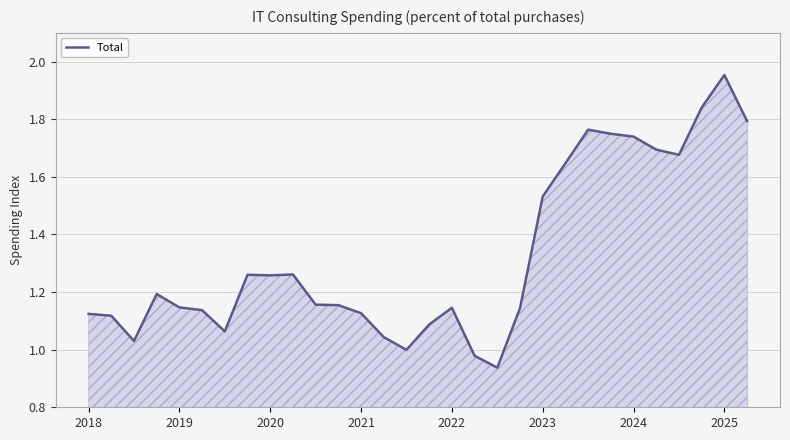

At which category does the chart reach its peak across all series?

2025